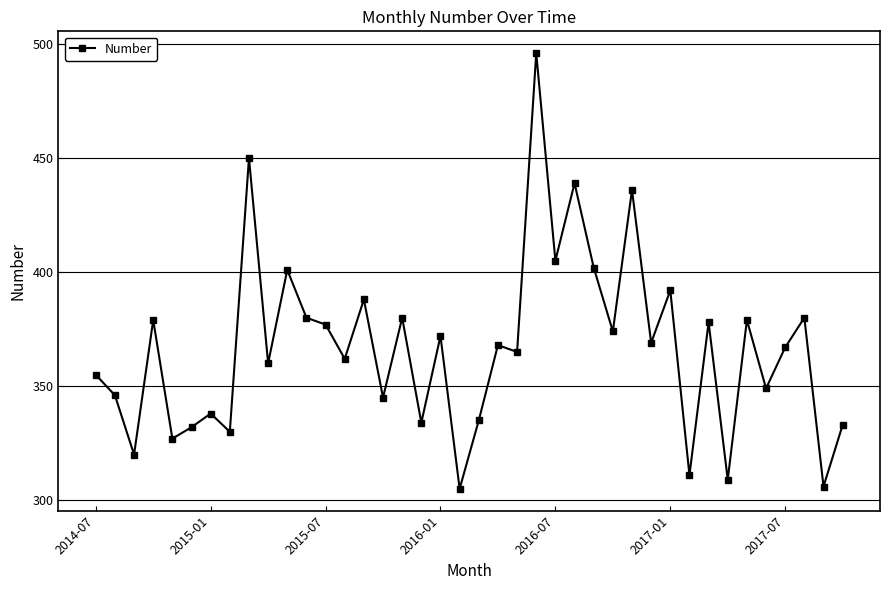

What is the sum of all values?

14674